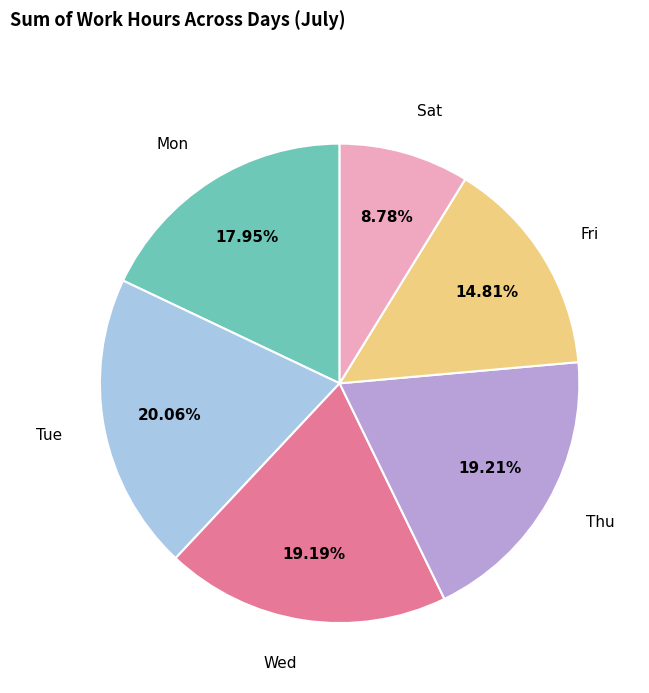

What is the ratio of the value at Thu to the value at Mon?

1.1